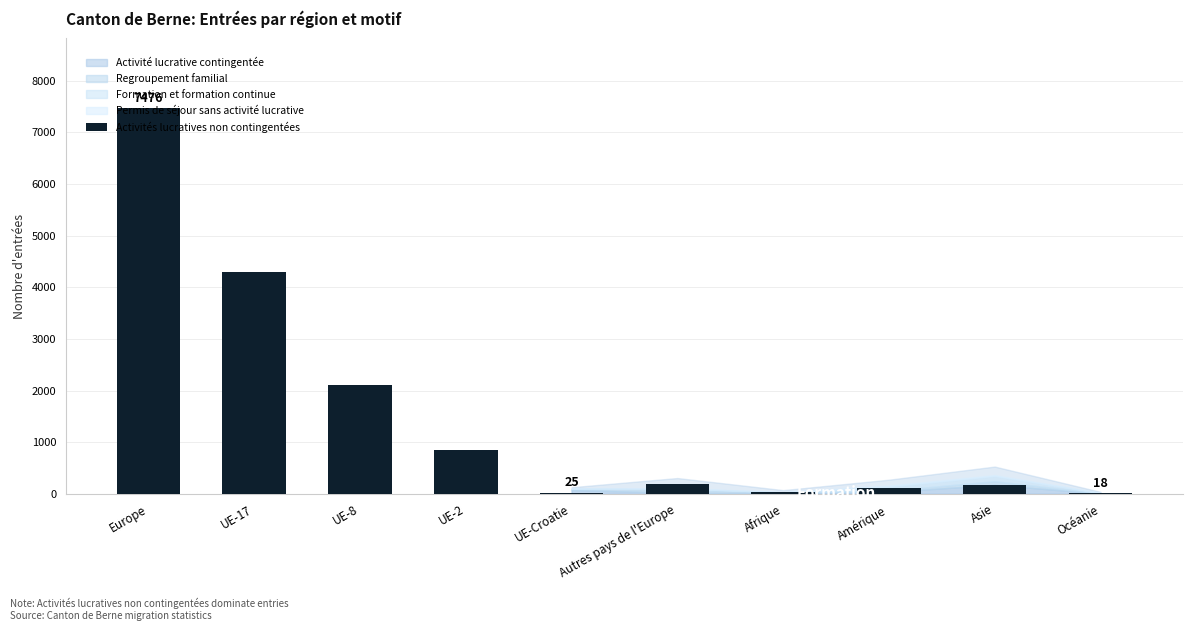

Which has a higher value, Europe or Amérique?

Europe